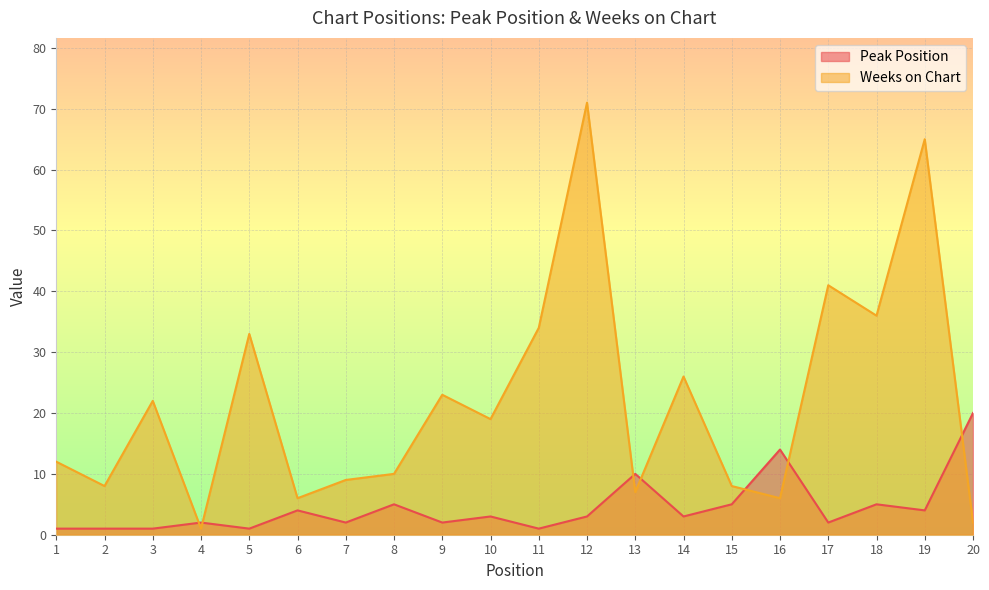

What is the average value of the Peak Position series?

4